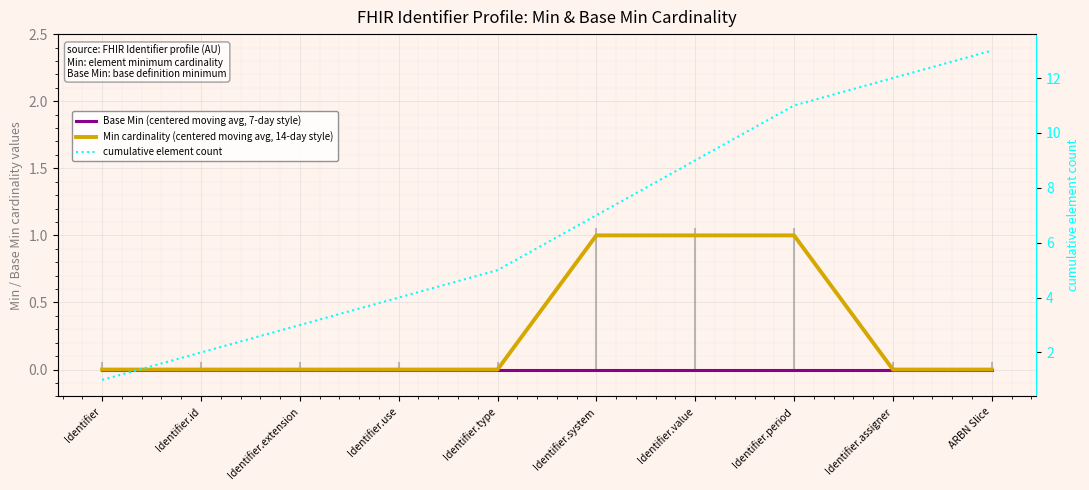

What is the spread (max minus min) of values at Identifier.assigner?

12